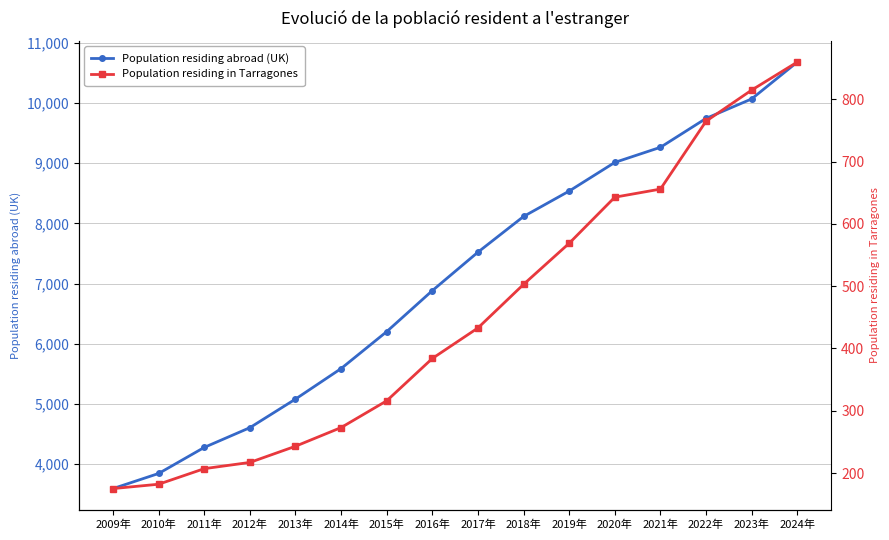

Which series changed the most between 2013年 and 2018年?

Population residing abroad (UK)